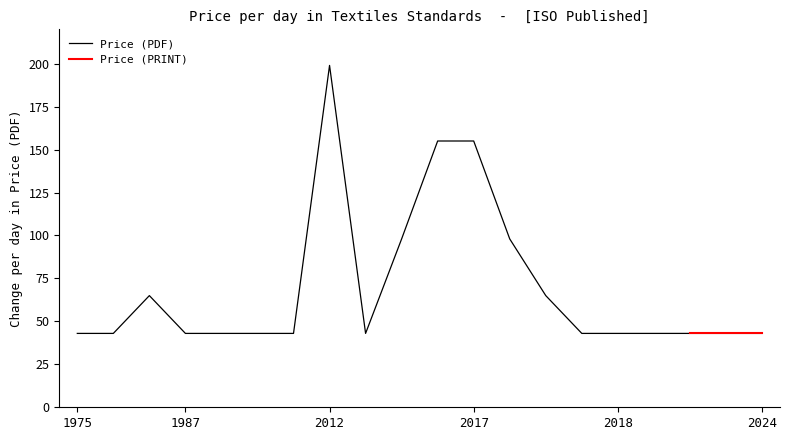

True or false: there are more than 0 points higher than both neighbors.

True